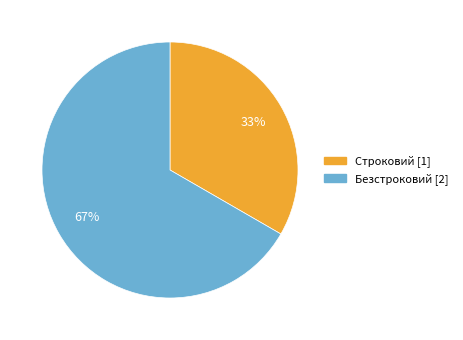

To the nearest percent, what portion does Строковий represent?

33%